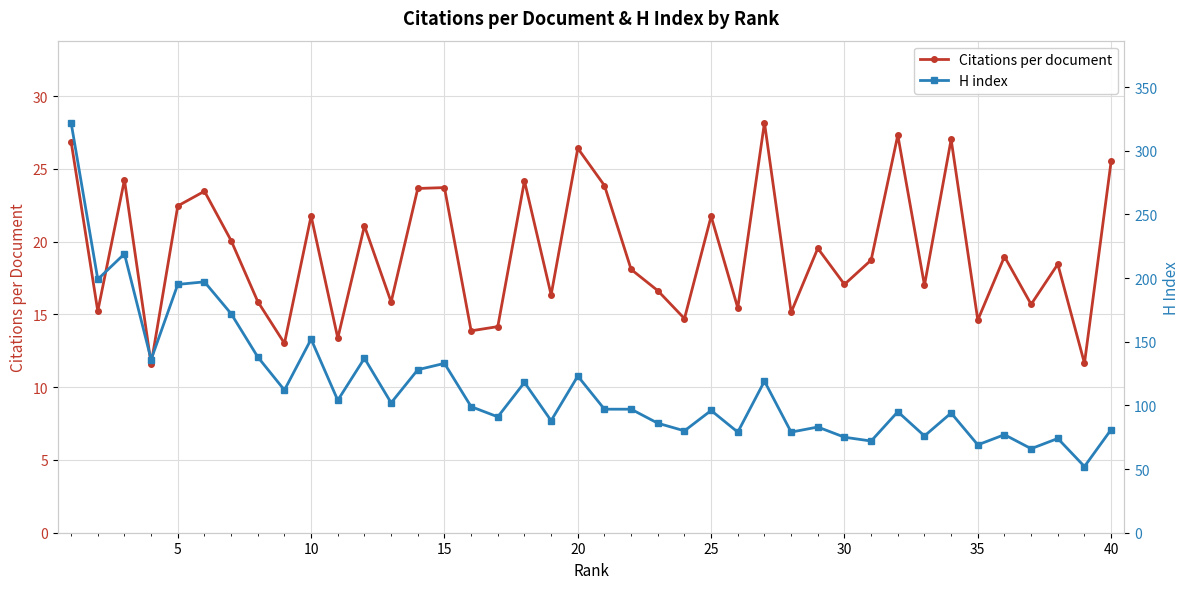

The Citations per document series shows 38.1 at 10. True or false?

False